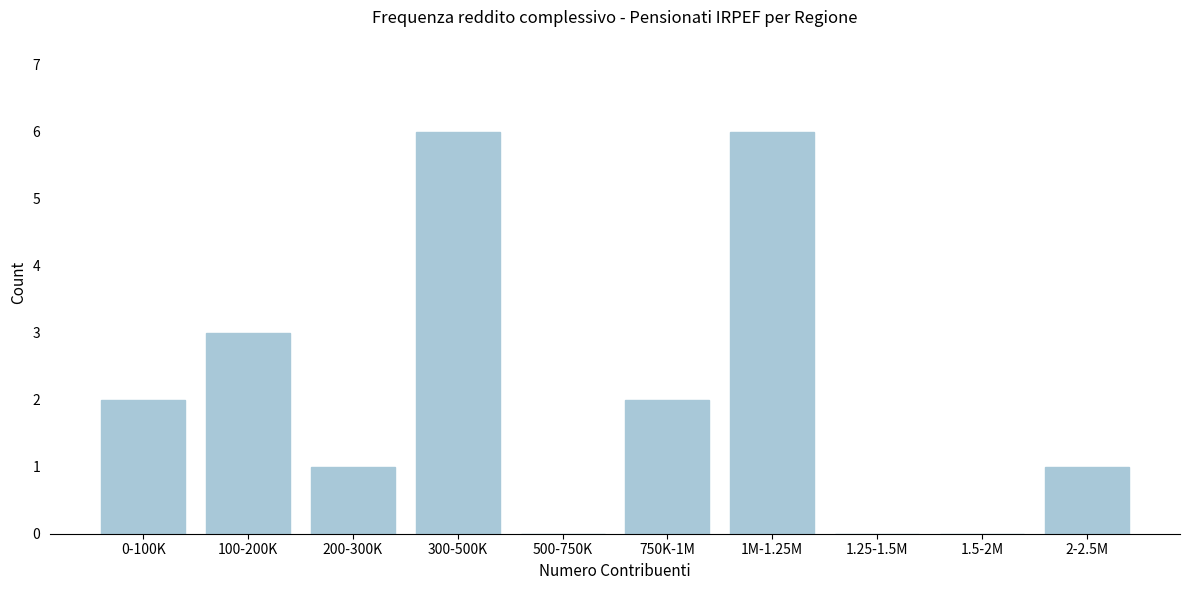

Reading left to right, extract all data points from this chart.

0-100K=2	100-200K=3	200-300K=1	300-500K=6	500-750K=0	750K-1M=2	1M-1.25M=6	1.25-1.5M=0	1.5-2M=0	2-2.5M=1